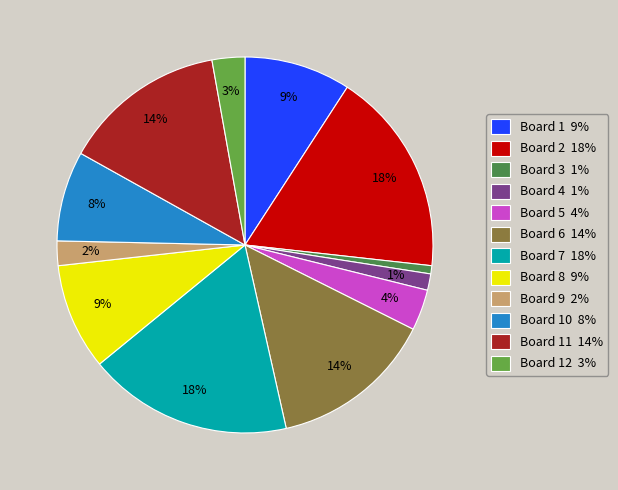

Combined, do Board 1 9% and Board 11 14% account for over 50%?

No